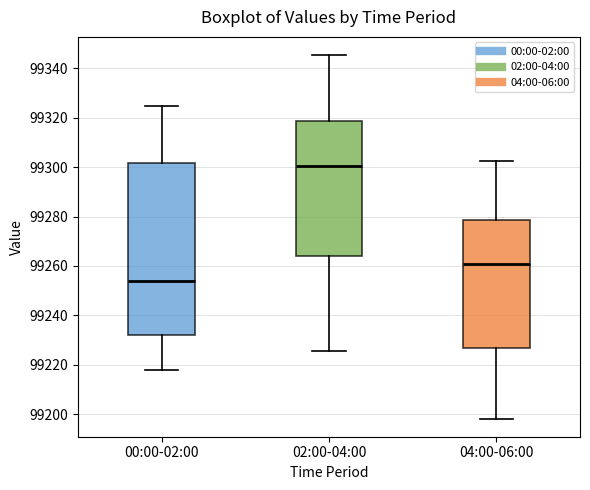

Which box has the highest median line?

02:00-04:00